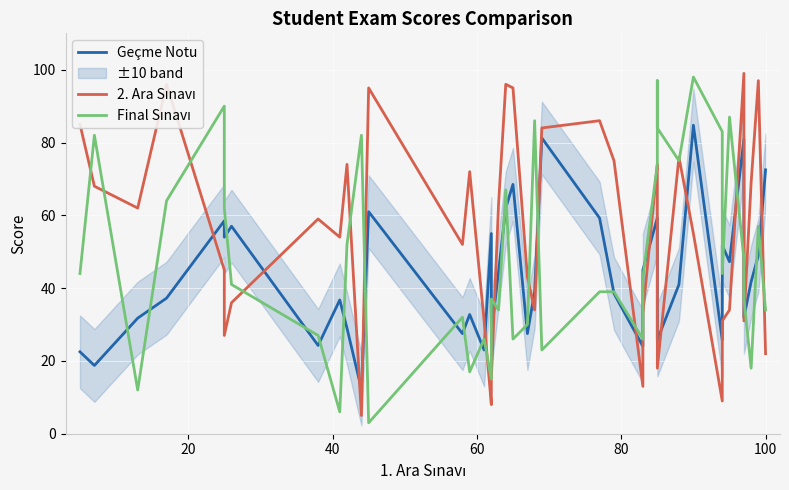

What is the average value of the 2. Ara Sınavı series?

54.8